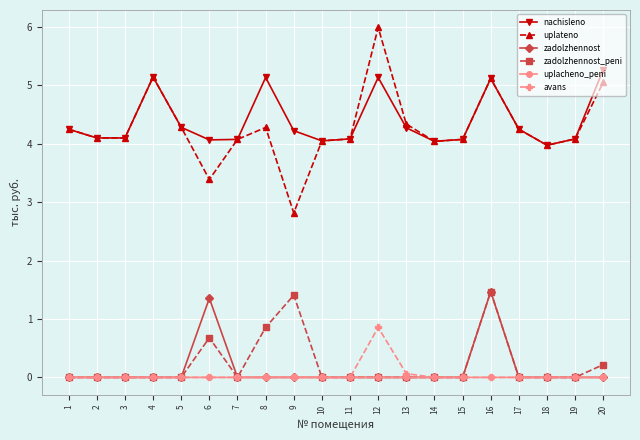

Which series has the largest range (max minus min)?

uplateno